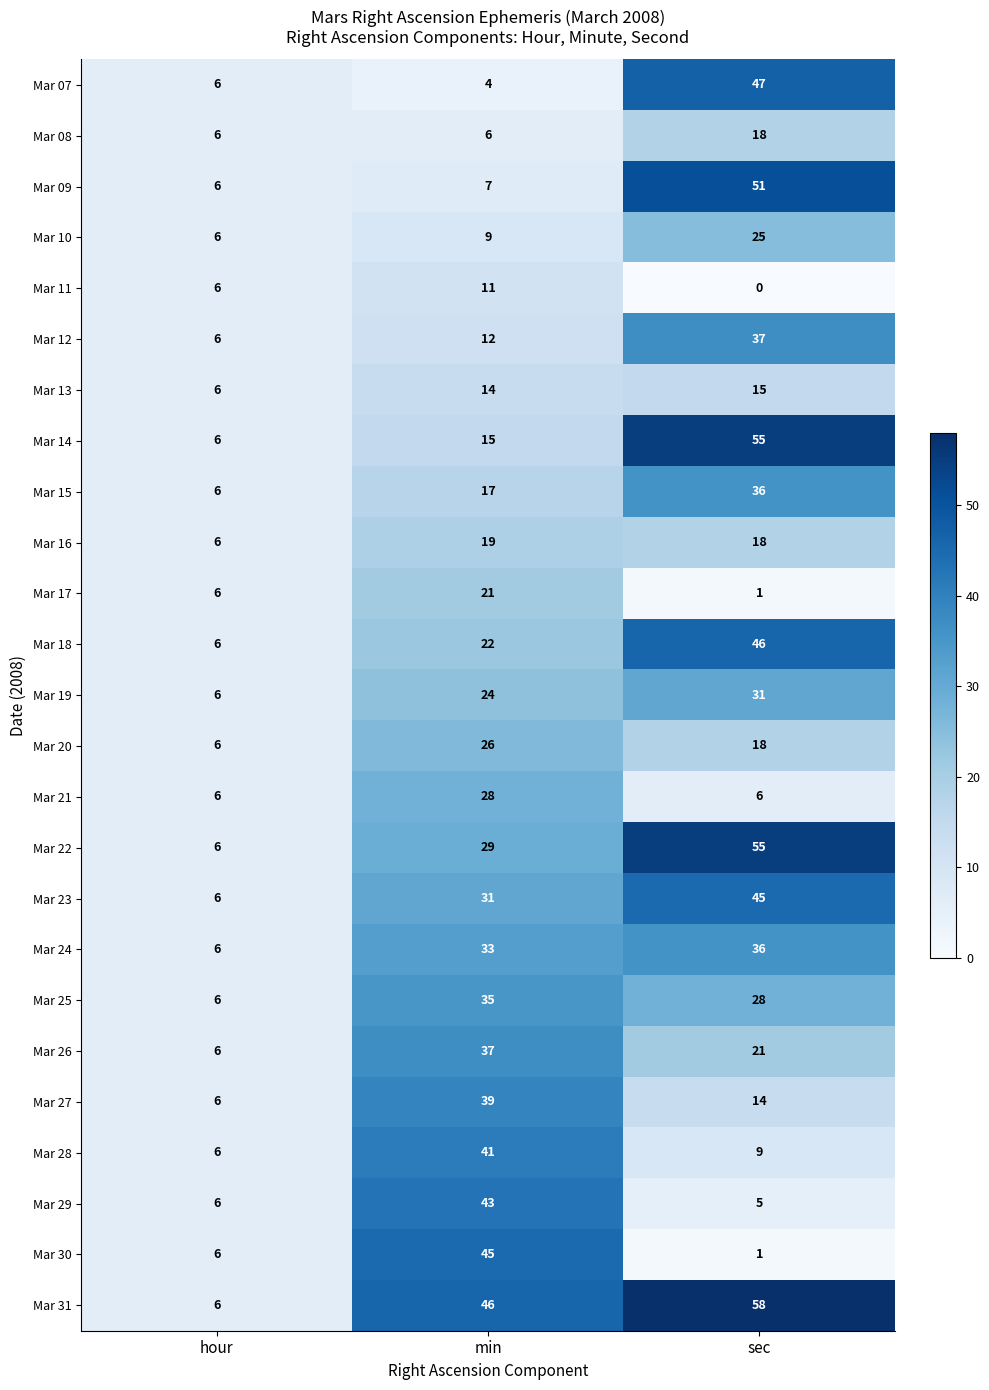

Between hour and min, which series saw the biggest shift?

Mar 31